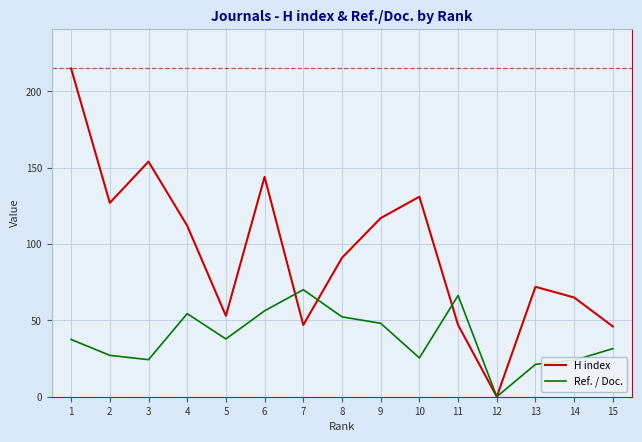

Is it true that Ref. / Doc. equals 0.0 at 12?

True